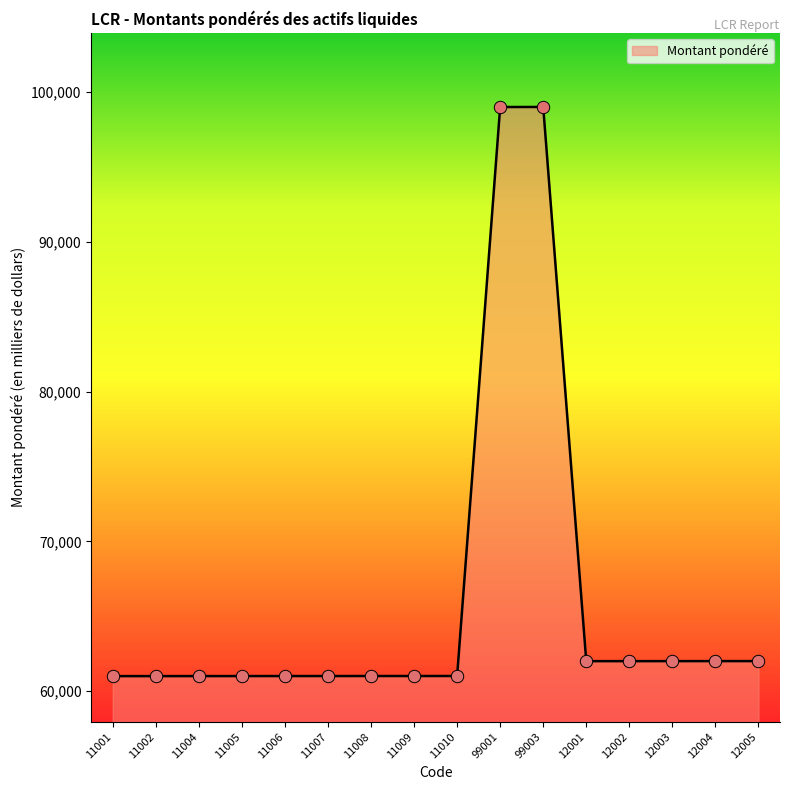

Between 12003 and 11008, which is larger?

12003